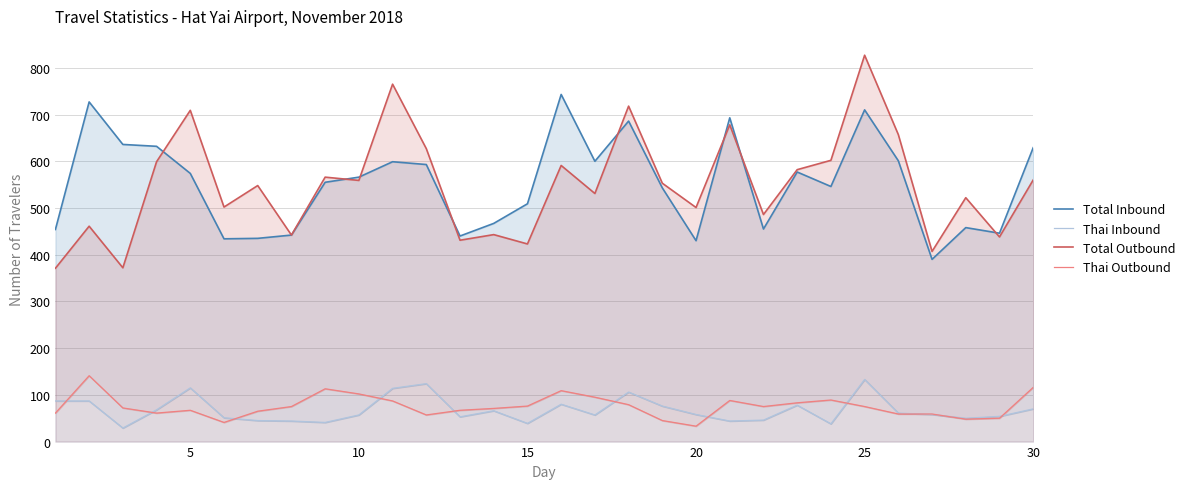

How many lines are shown in the chart?

4